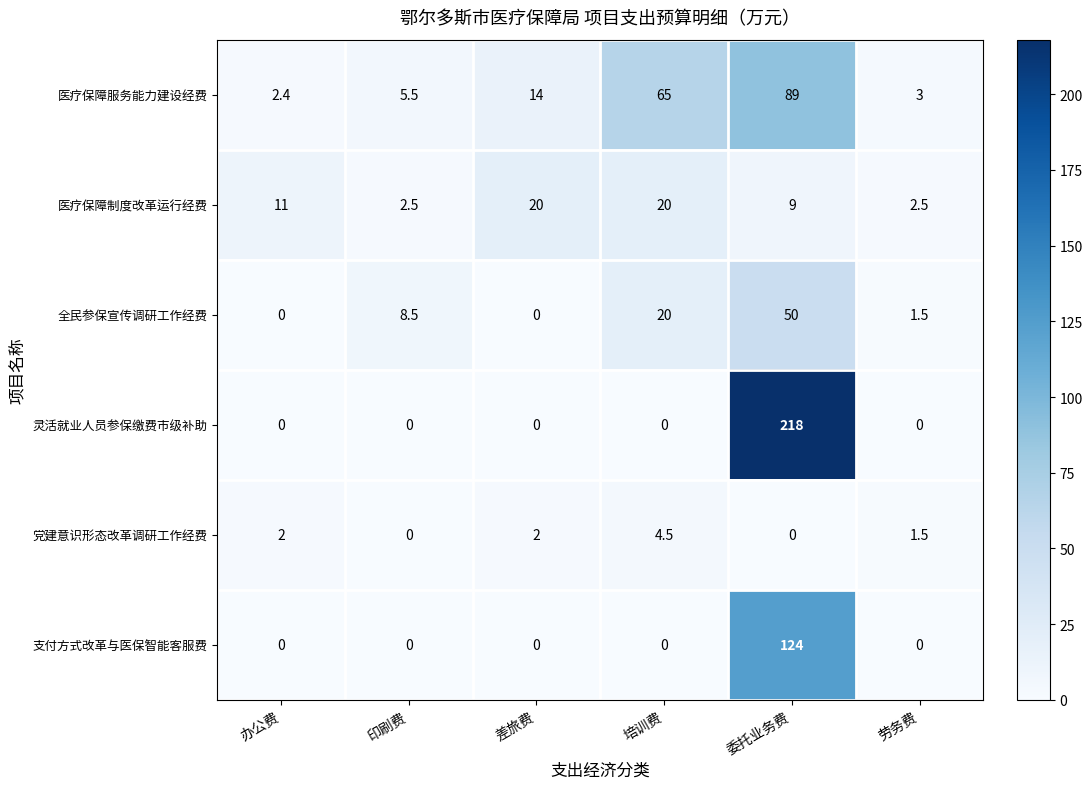

List the series in order of their peak value, lowest first.

党建意识形态改革调研工作经费, 医疗保障制度改革运行经费, 全民参保宣传调研工作经费, 医疗保障服务能力建设经费, 支付方式改革与医保智能客服费, 灵活就业人员参保缴费市级补助